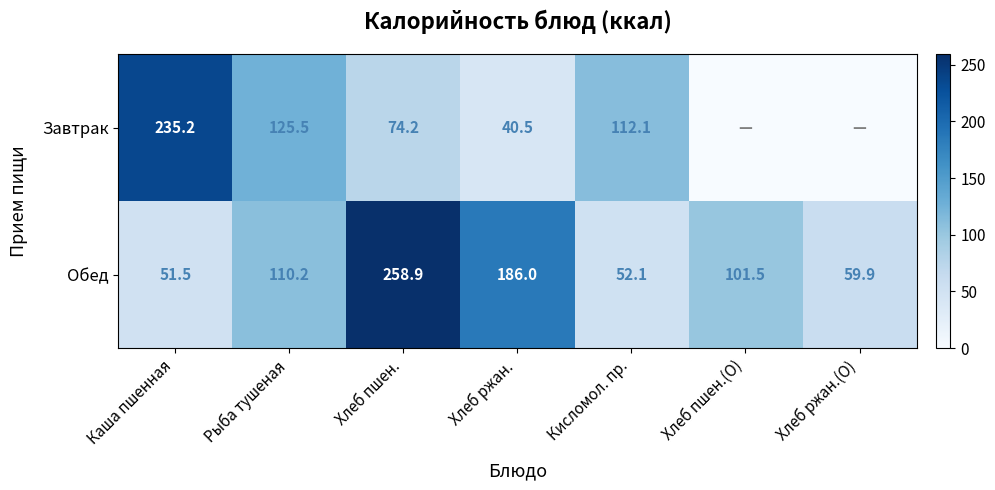

At which label is Обед closest to 155?

Хлеб ржан.